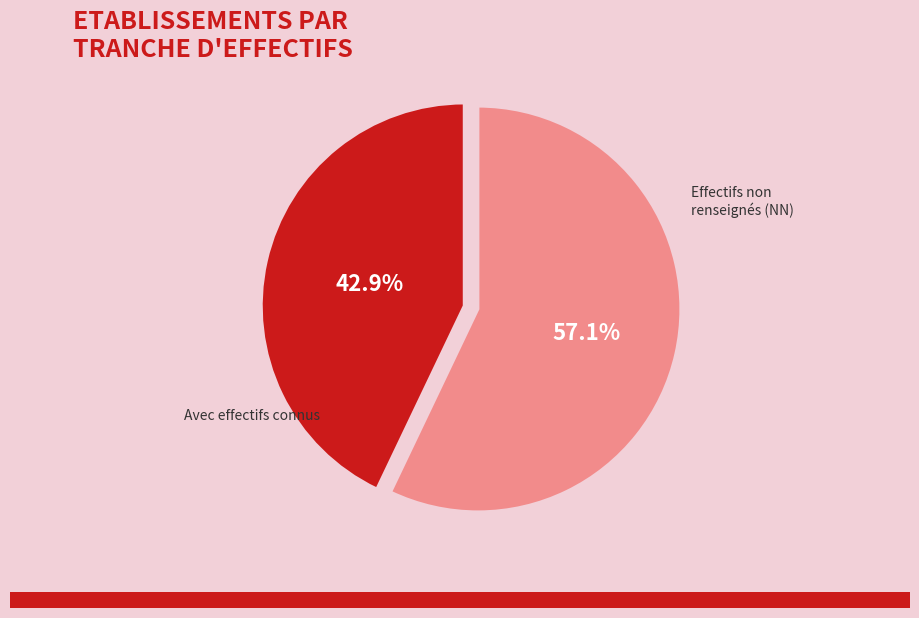

Is there a majority slice in this chart?

Yes